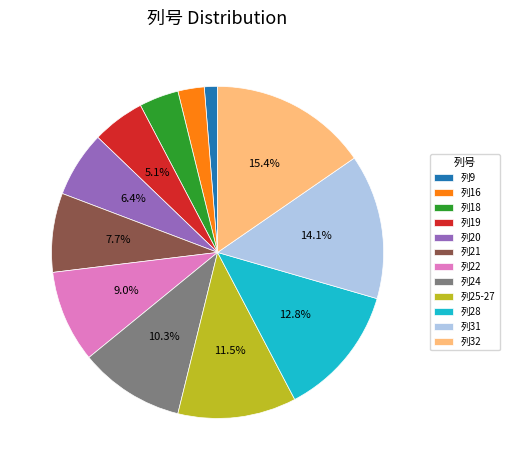

To the nearest percent, what portion does 列16 represent?

3%